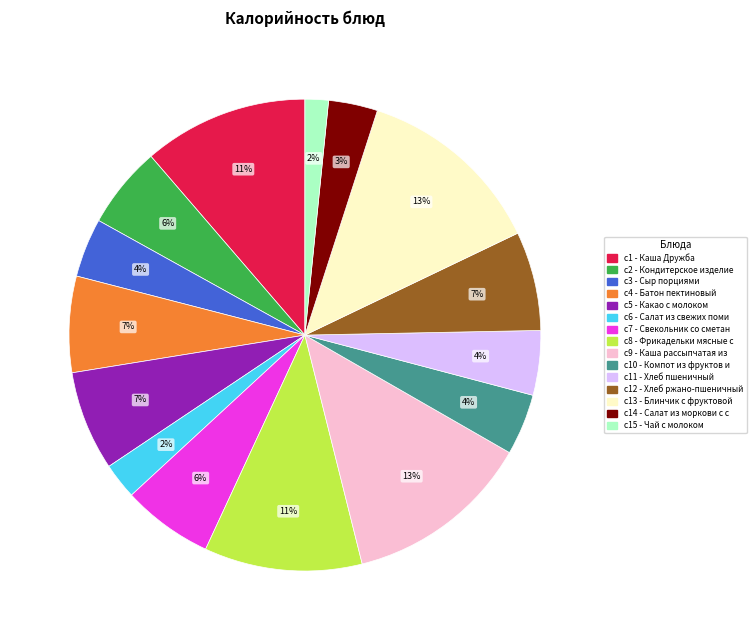

To the nearest percent, what is the average slice percentage?

7%